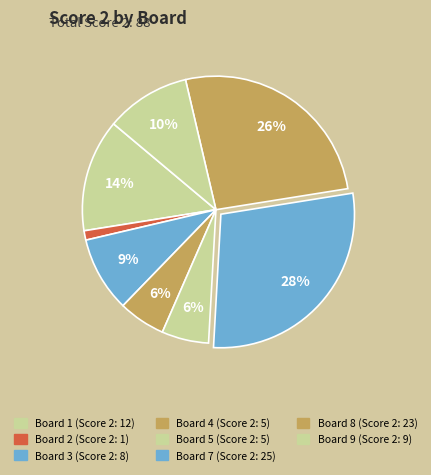

Is there a majority slice in this chart?

No